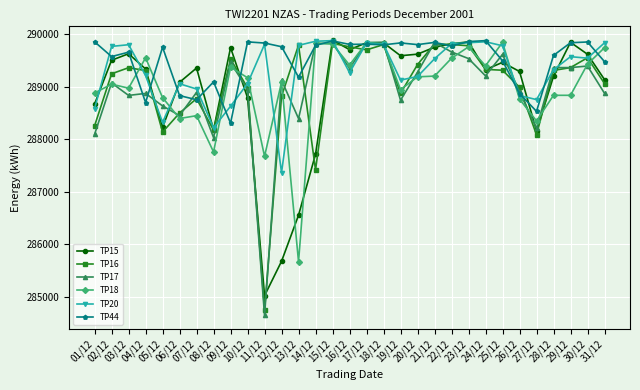

At how many categories does at least one series exceed 285096?

31